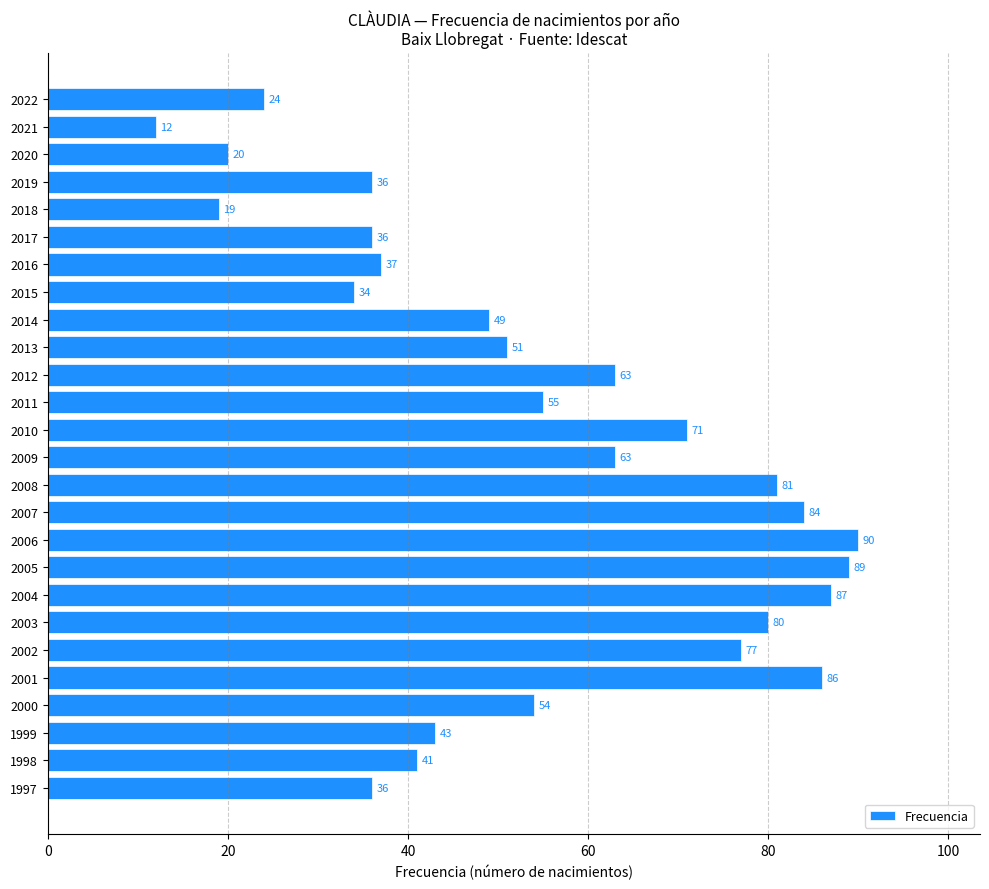

Reading top to bottom, extract all data points from this chart.

2022=24	2021=12	2020=20	2019=36	2018=19	2017=36	2016=37	2015=34	2014=49	2013=51	2012=63	2011=55	2010=71	2009=63	2008=81	2007=84	2006=90	2005=89	2004=87	2003=80	2002=77	2001=86	2000=54	1999=43	1998=41	1997=36